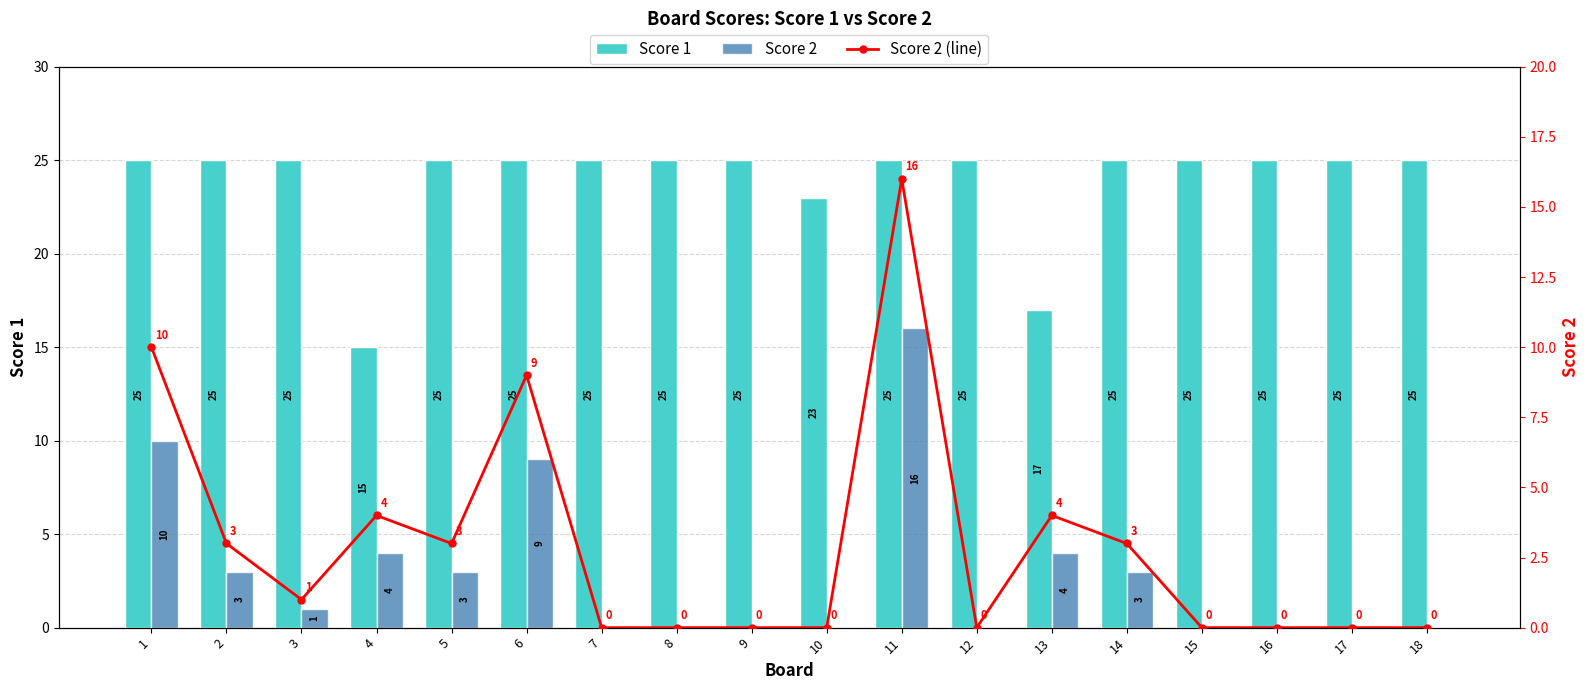

List the labels in order of Score 1 value, smallest first.

4, 13, 10, 1, 2, 3, 5, 6, 7, 8, 9, 11, 12, 14, 15, 16, 17, 18